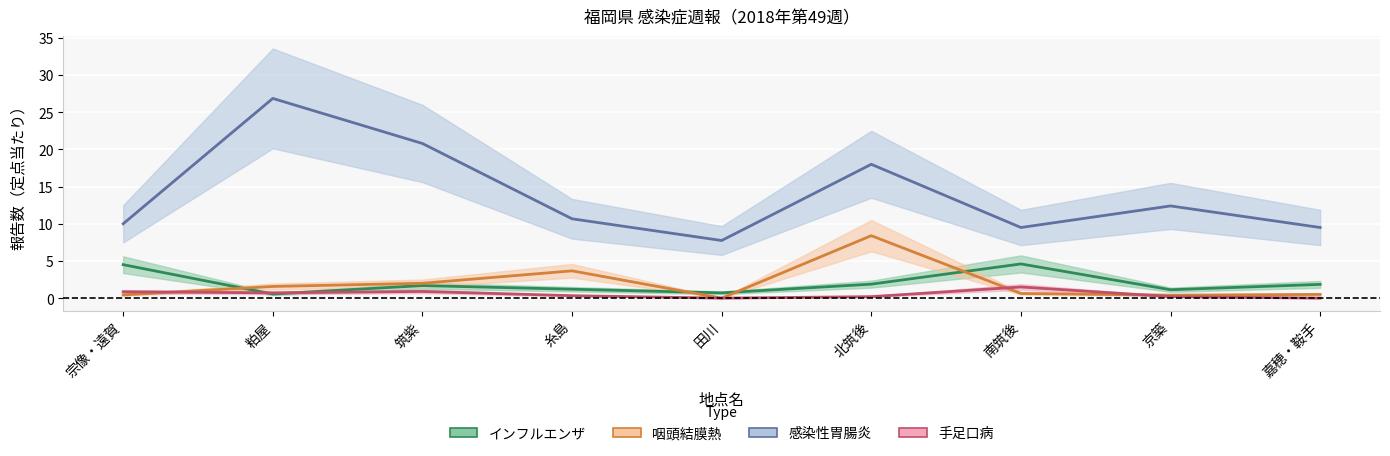

Rank the series by their maximum value, from lowest to highest.

手足口病, インフルエンザ, 咽頭結膜熱, 感染性胃腸炎